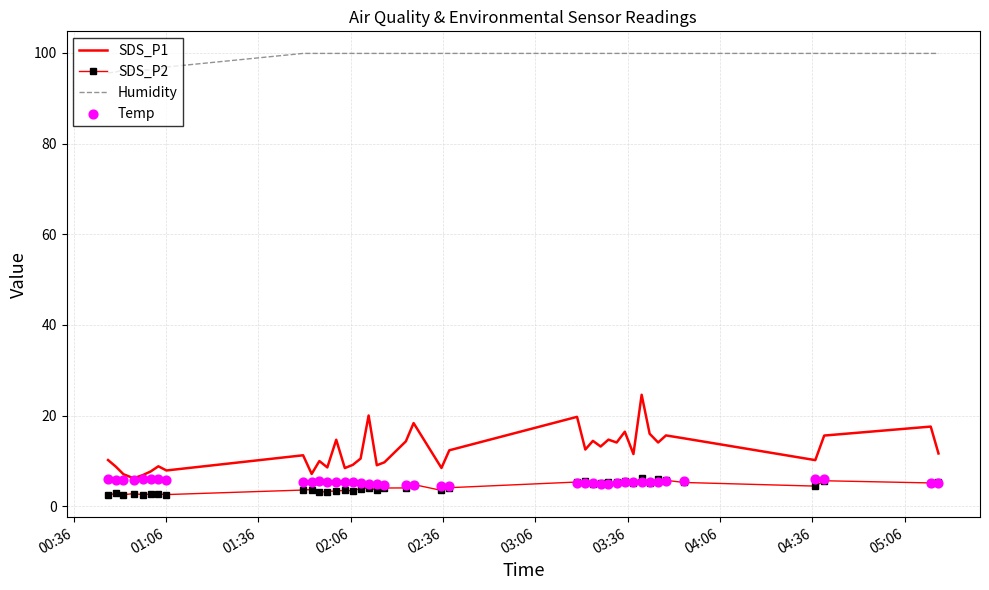

Which series has the largest Y range (max minus min)?

SDS_P1